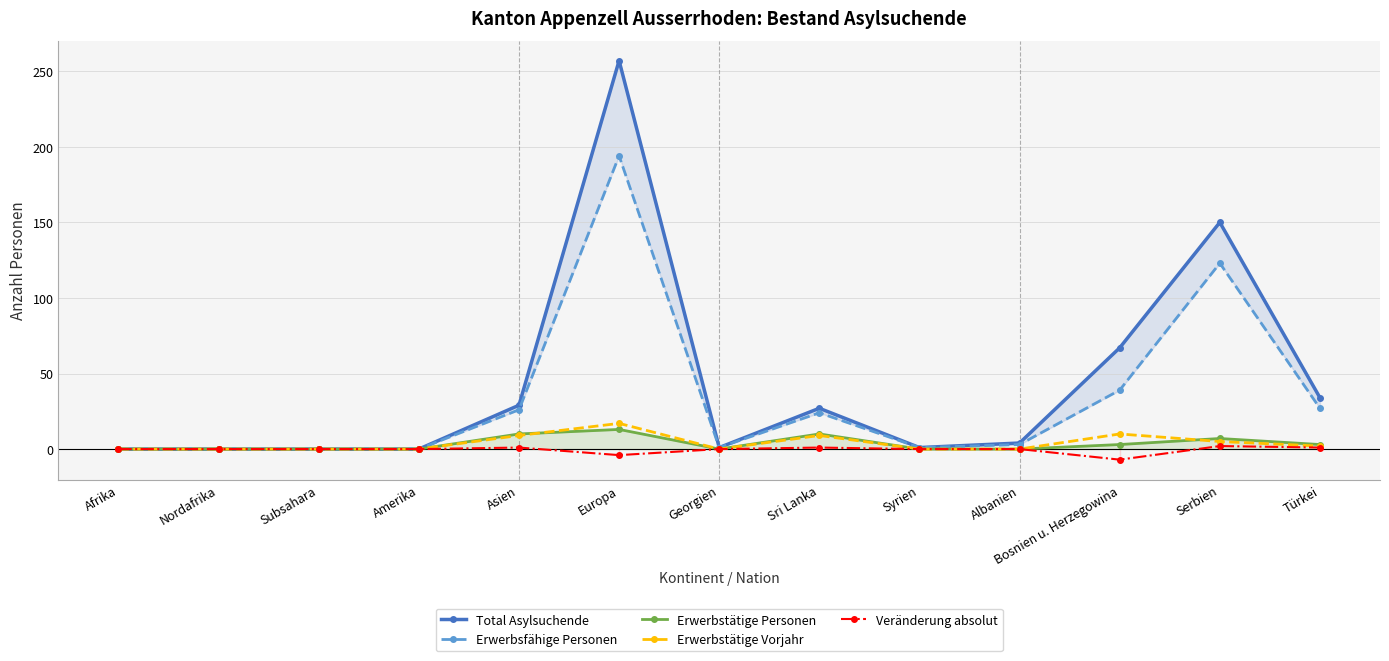

List the labels in order of Veränderung absolut value, largest first.

Serbien, Asien, Sri Lanka, Türkei, Afrika, Nordafrika, Subsahara, Amerika, Georgien, Syrien, Albanien, Europa, Bosnien u. Herzegowina